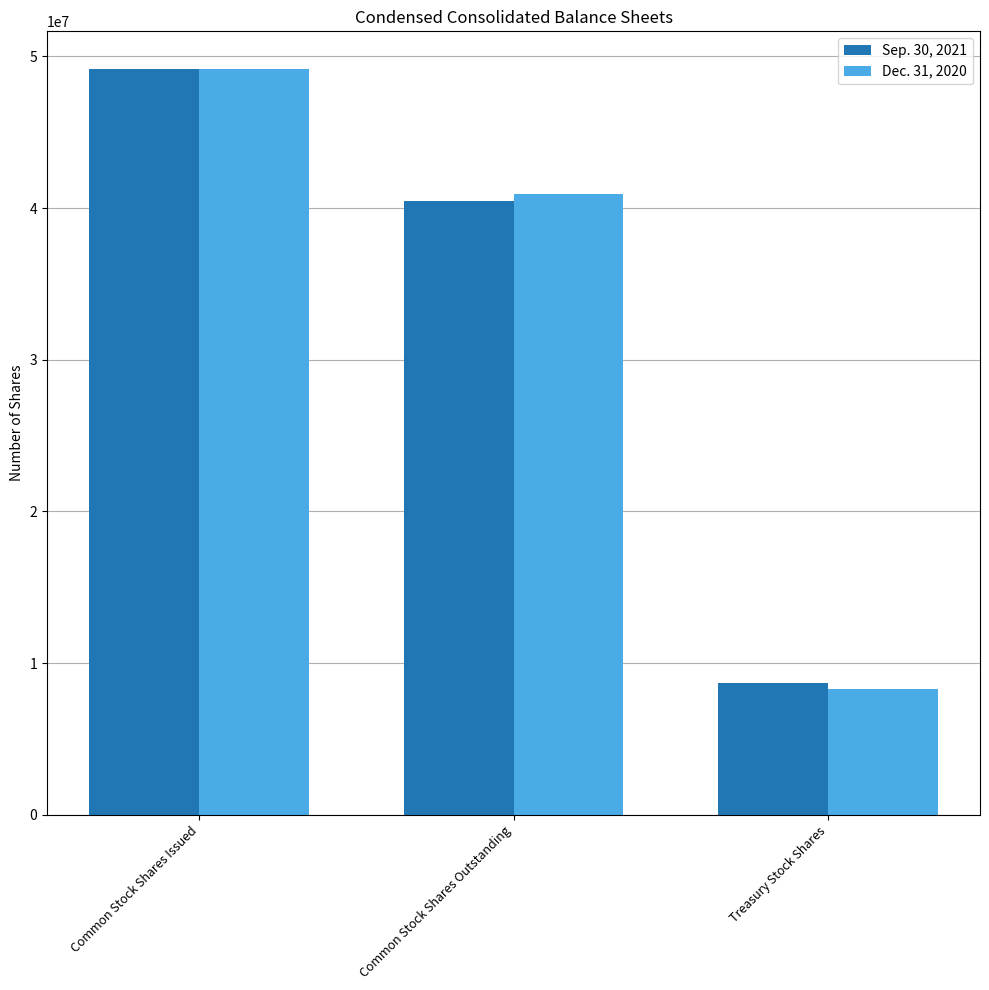

Count the number of data series in this chart.

2